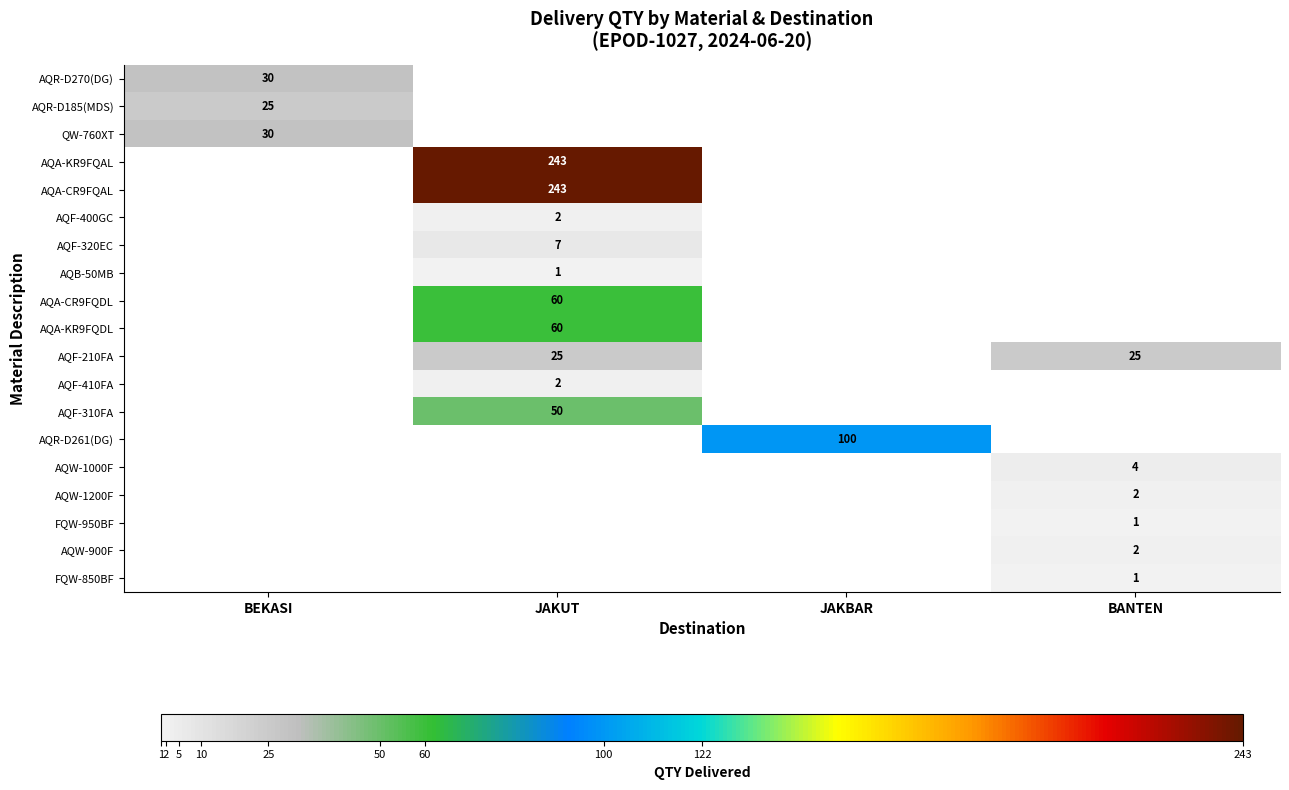

What is the greatest value displayed?

243.0